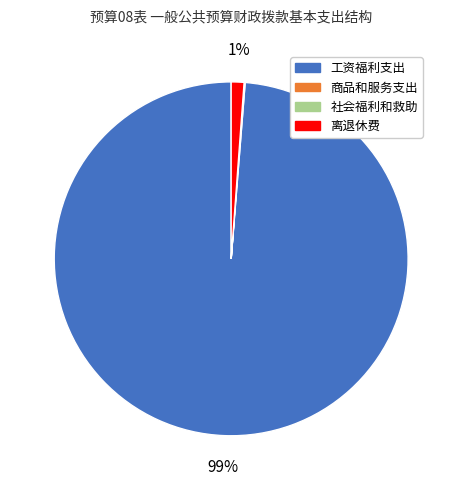

Which category has the biggest portion of the pie?

工资福利支出